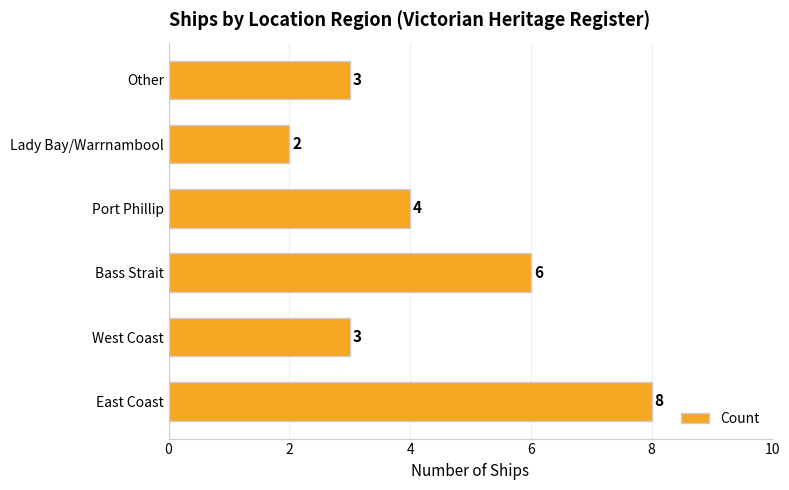

What is the sum of all values?

26